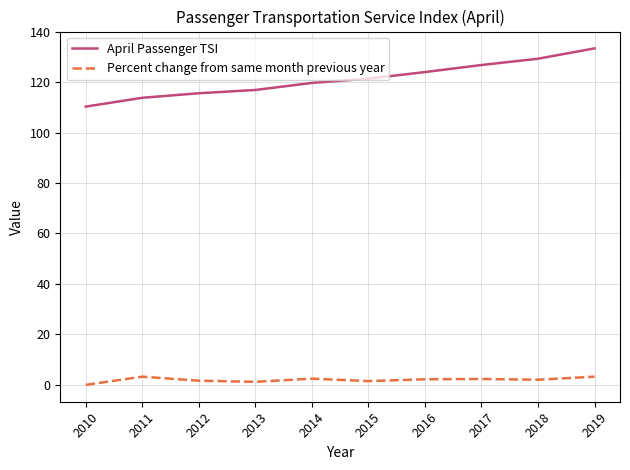

Rank the series by their maximum value, from lowest to highest.

Percent change from same month previous year, April Passenger TSI